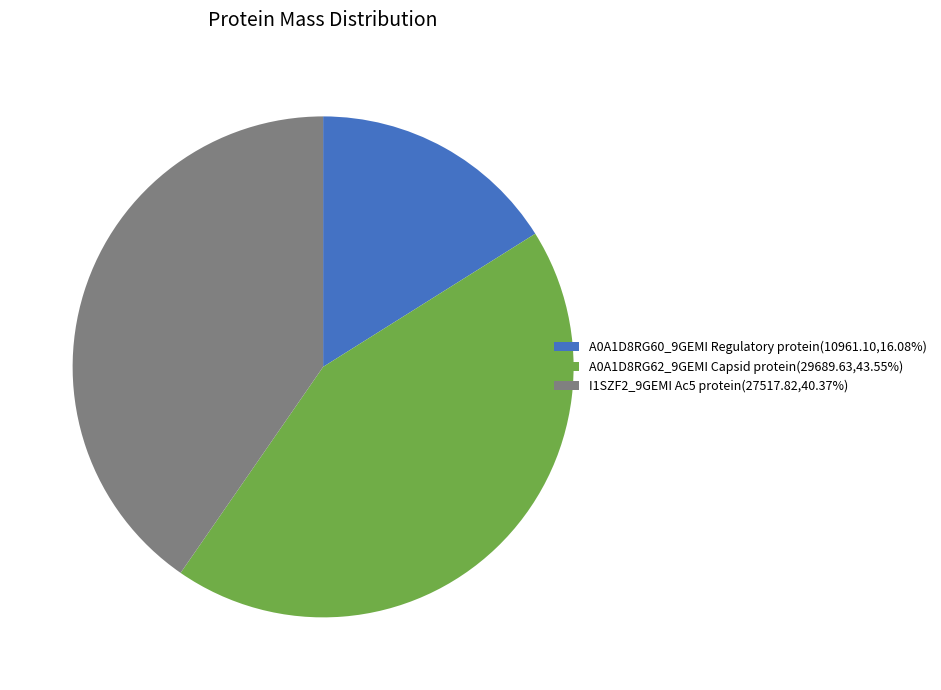

Is I1SZF2_9GEMI Ac5 protein the majority of the pie?

No